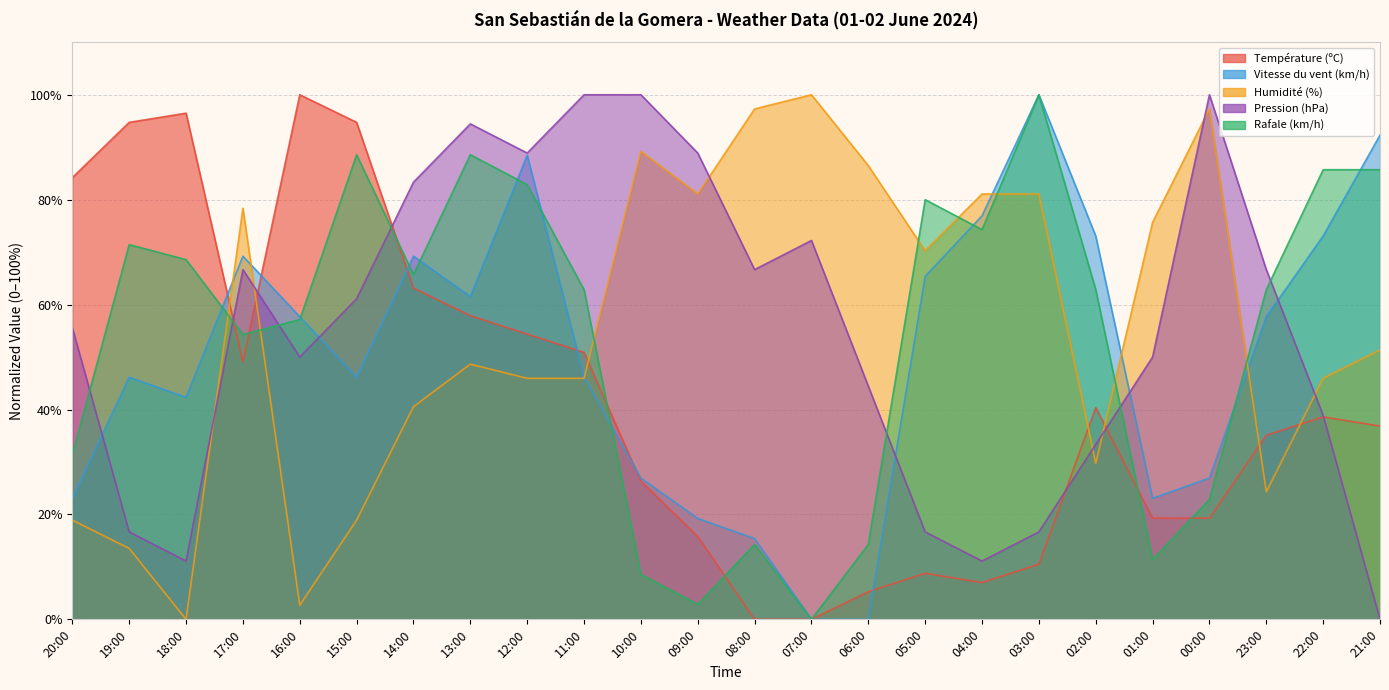

What position from the right is 20:00?

24